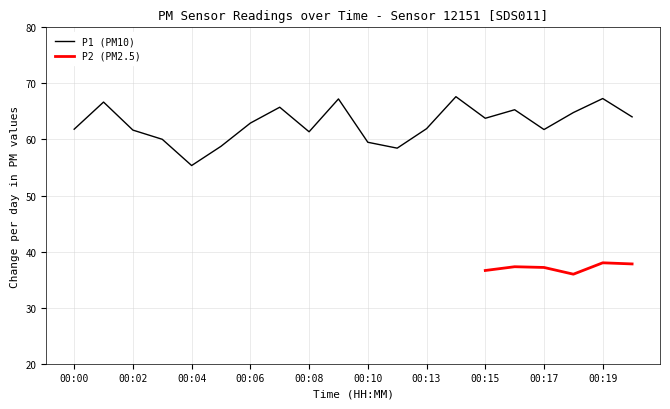

Which category has the highest value across all series?

00:14